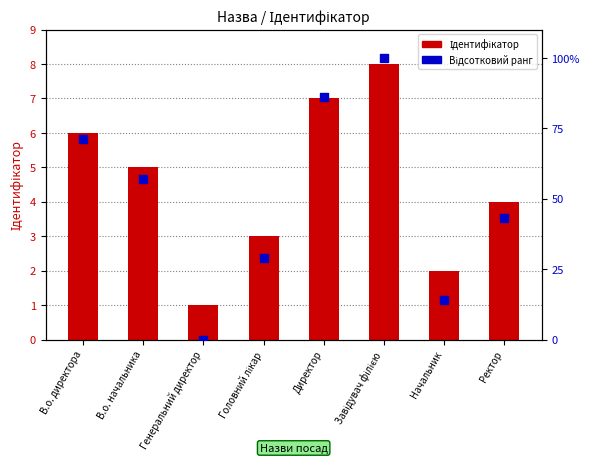

At how many categories does at least one series exceed 87?

1